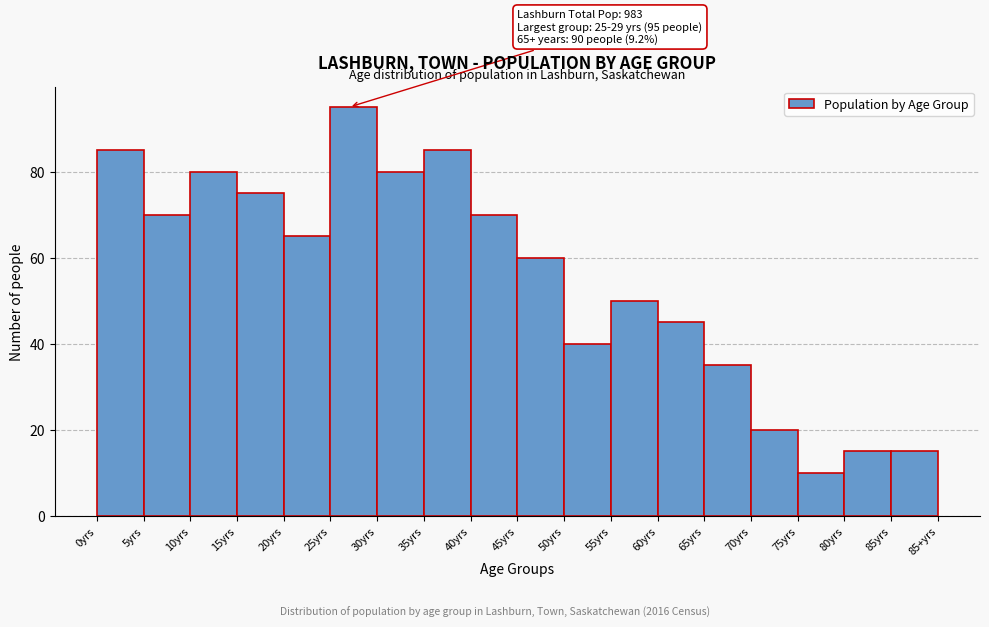

Reading right to left, what are all the values shown in this chart?

85yrs=15	80yrs=15	75yrs=10	70yrs=20	65yrs=35	60yrs=45	55yrs=50	50yrs=40	45yrs=60	40yrs=70	35yrs=85	30yrs=80	25yrs=95	20yrs=65	15yrs=75	10yrs=80	5yrs=70	0yrs=85